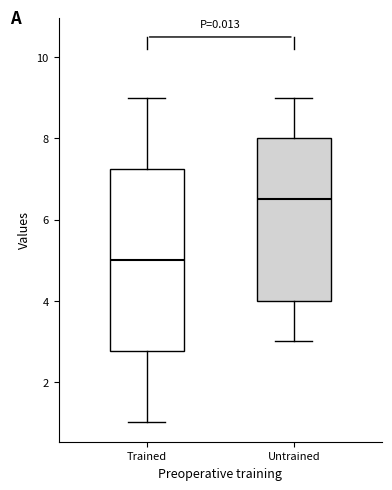

Which box's median line is the highest?

Untrained